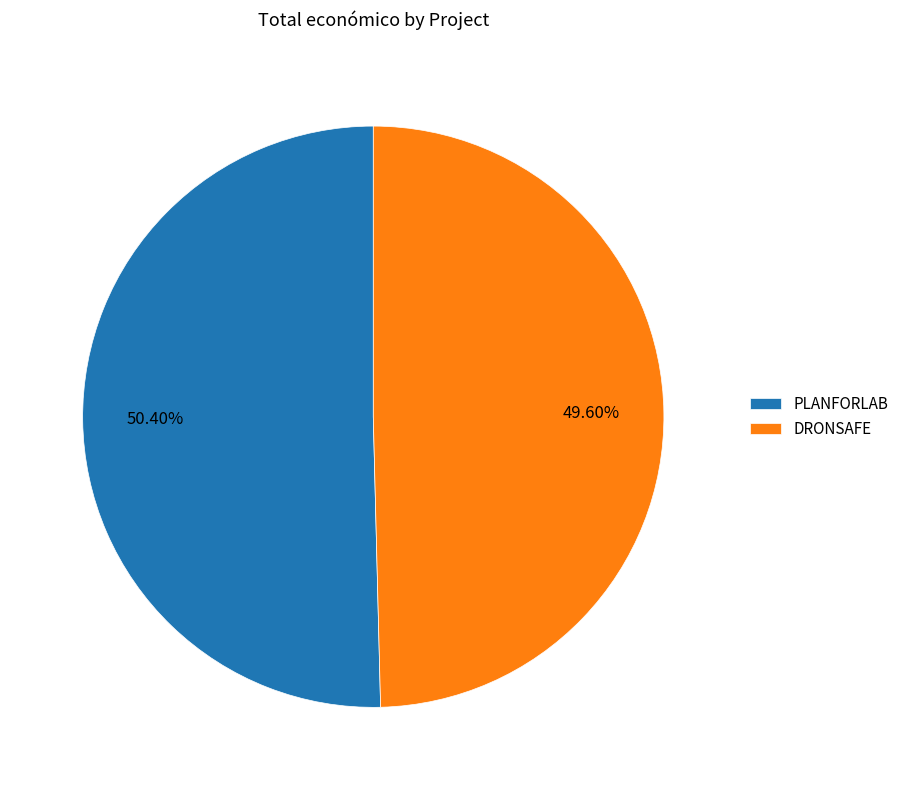

To the nearest percent, what is the difference between the largest and smallest slice percentages?

1%